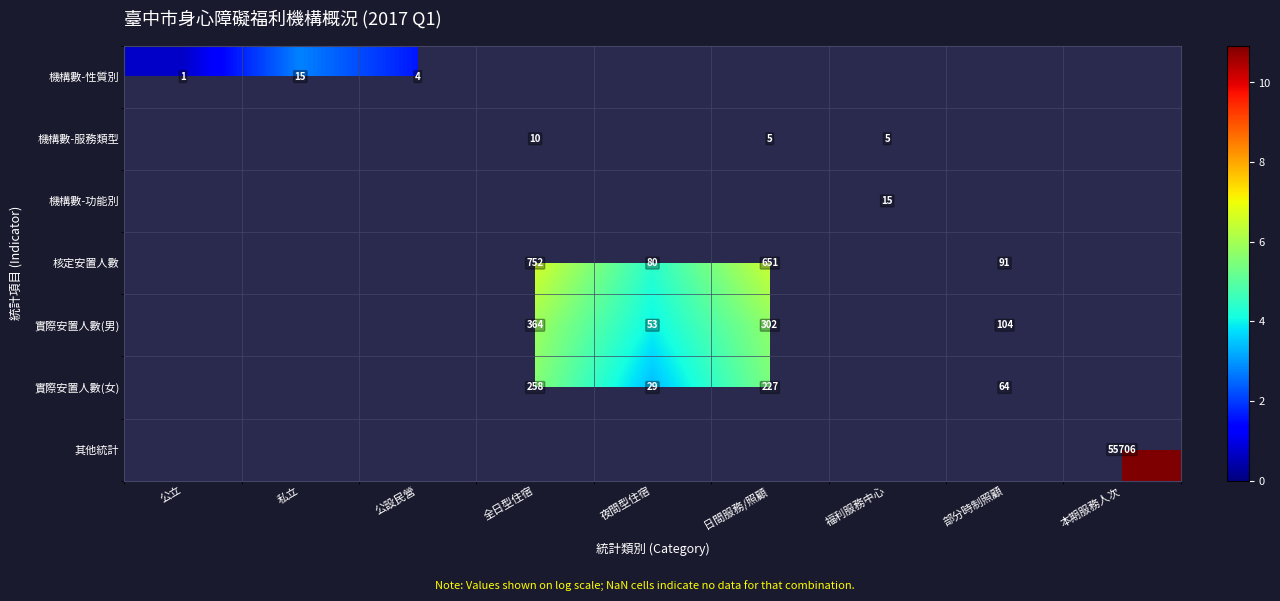

Is the value of 其他統計 at 福利服務中心 greater than the value of 機構數-功能別 at 福利服務中心?

No